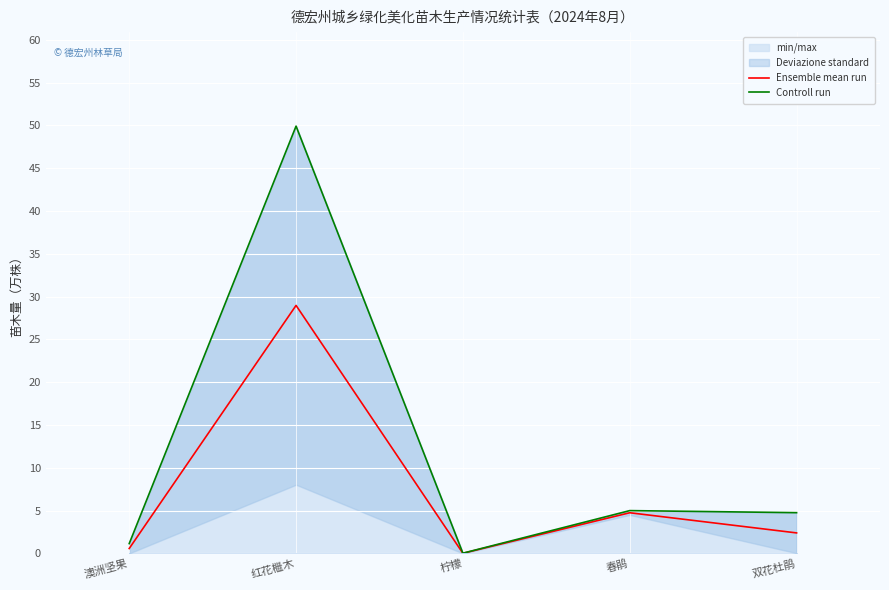

Is it true that Ensemble mean run equals 4.0 at 双花杜鹃?

False